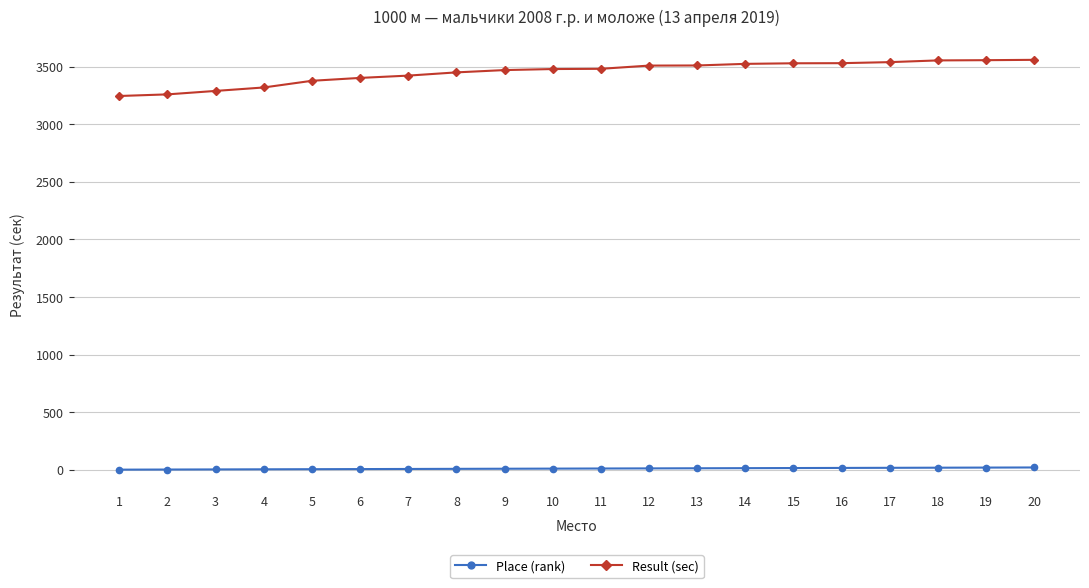

What is the average value of the Result (sec) series?

3451